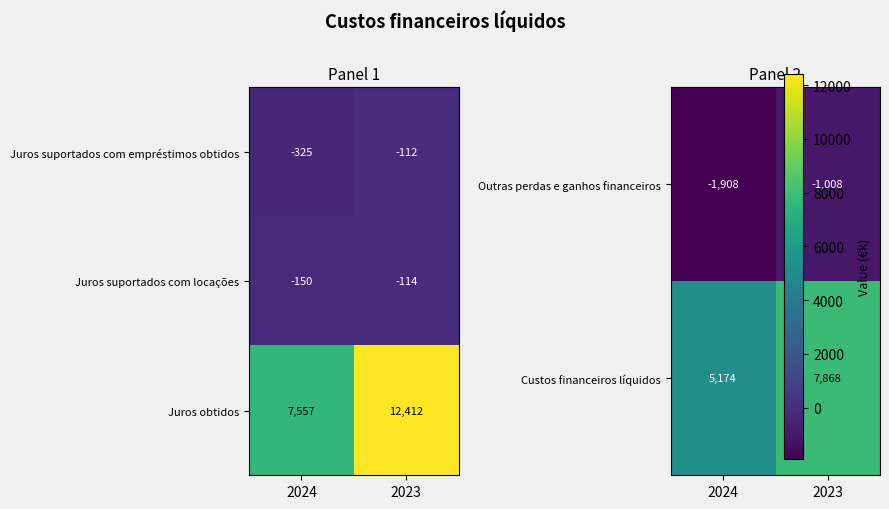

What is the maximum value for Juros suportados com empréstimos obtidos?

-112